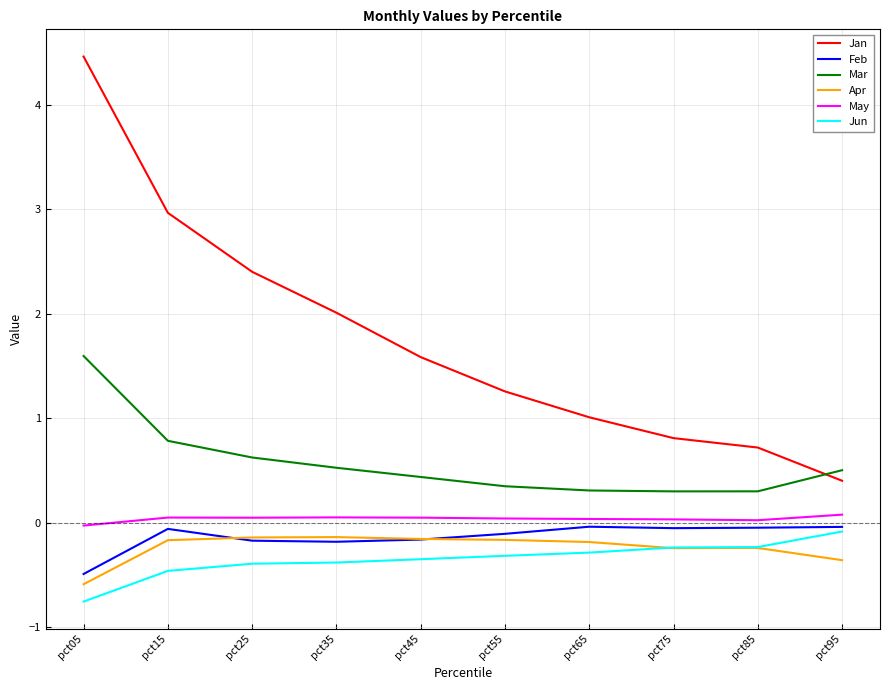

What is the difference between the second highest and minimum values in the Jun series?

0.5